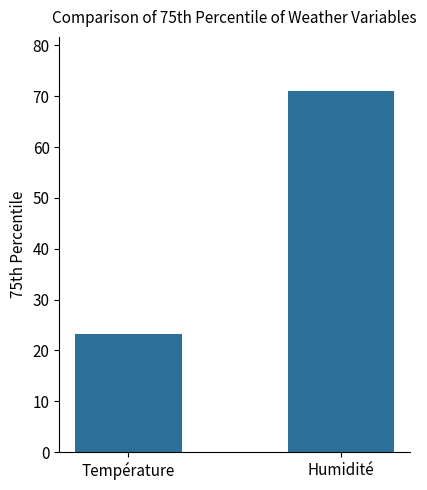

What is the difference between the maximum and minimum values?

47.8